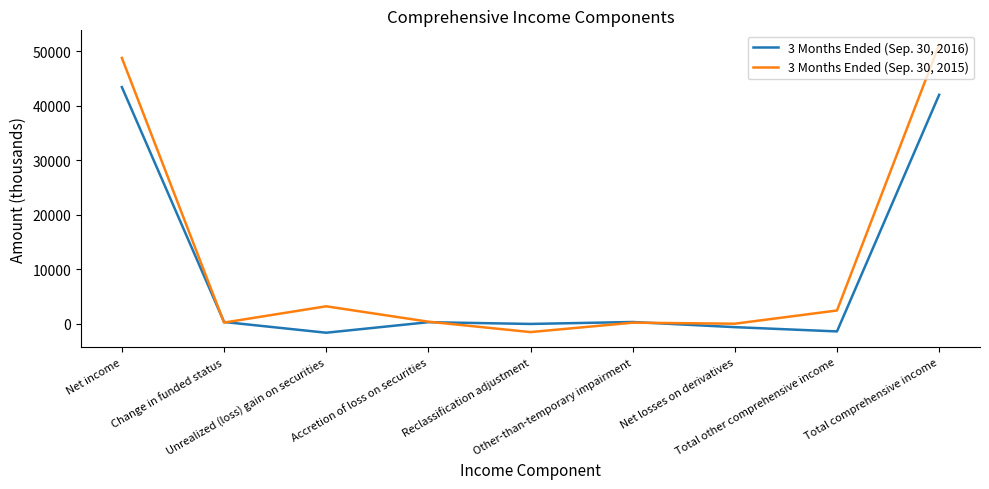

At which label is 3 Months Ended (Sep. 30, 2015) closest to 24842?

Unrealized (loss) gain on securities